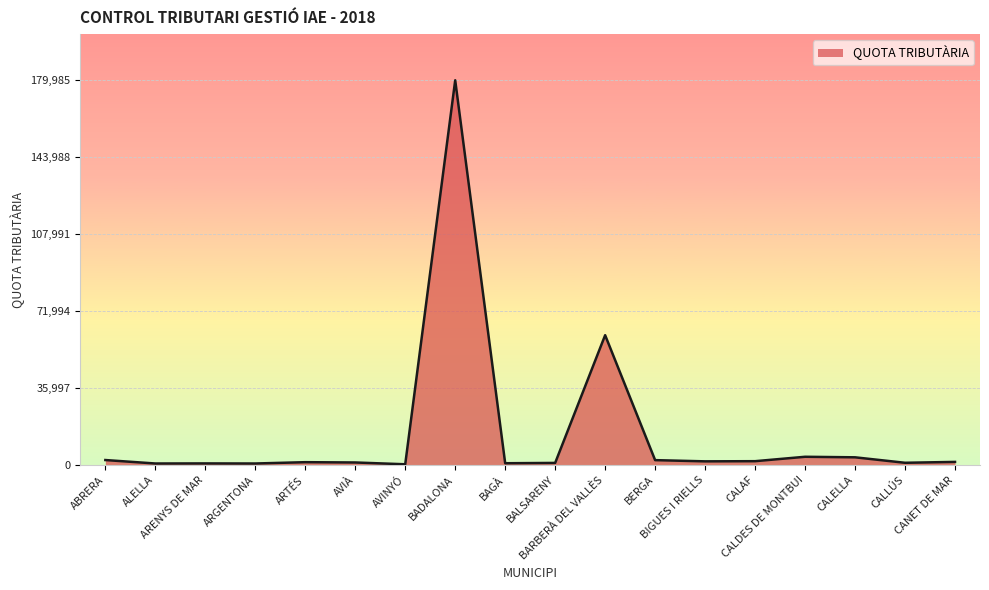

What is the difference between the maximum and minimum values?

179658.7